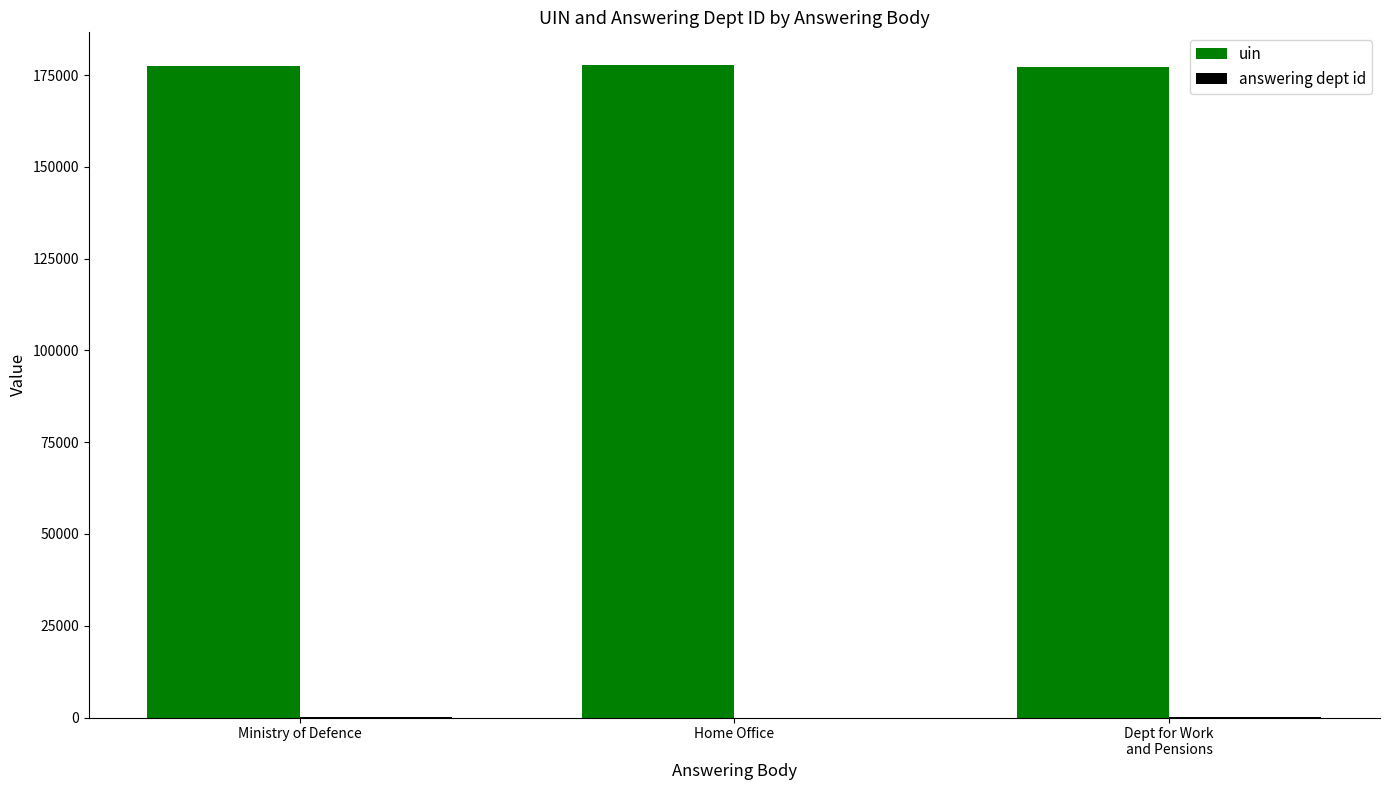

What is the spread (max minus min) of values at Dept for Work
and Pensions?

177317.0